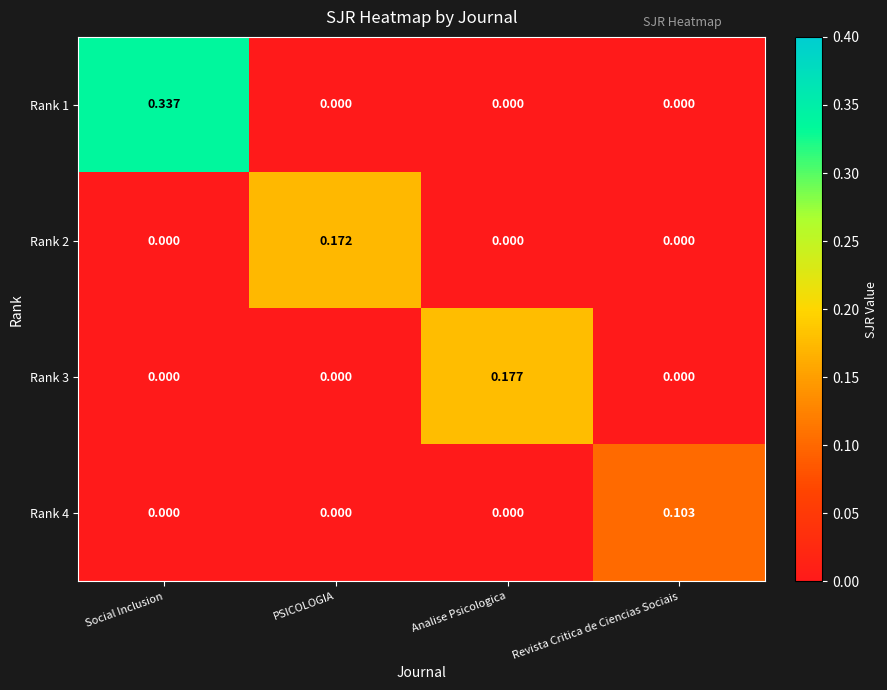

Is the value of Rank 3 at Revista Critica de Ciencias Sociais greater than the value of Rank 1 at Social Inclusion?

No